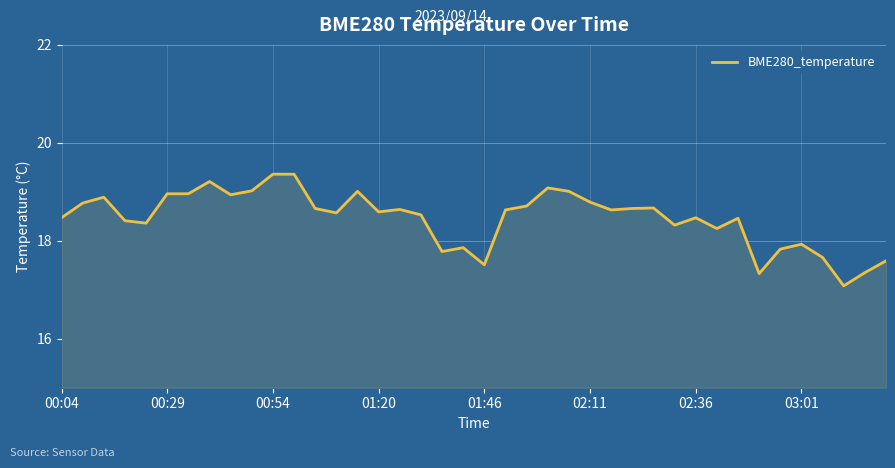

What is the greatest value displayed?

19.4